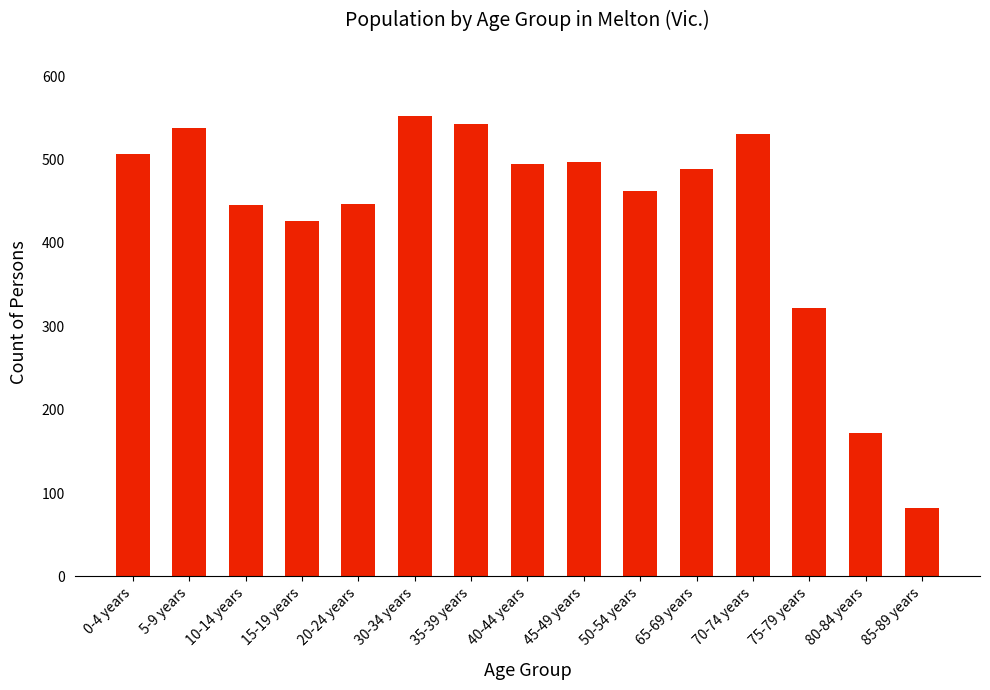

What is the difference between the maximum and minimum values?

470